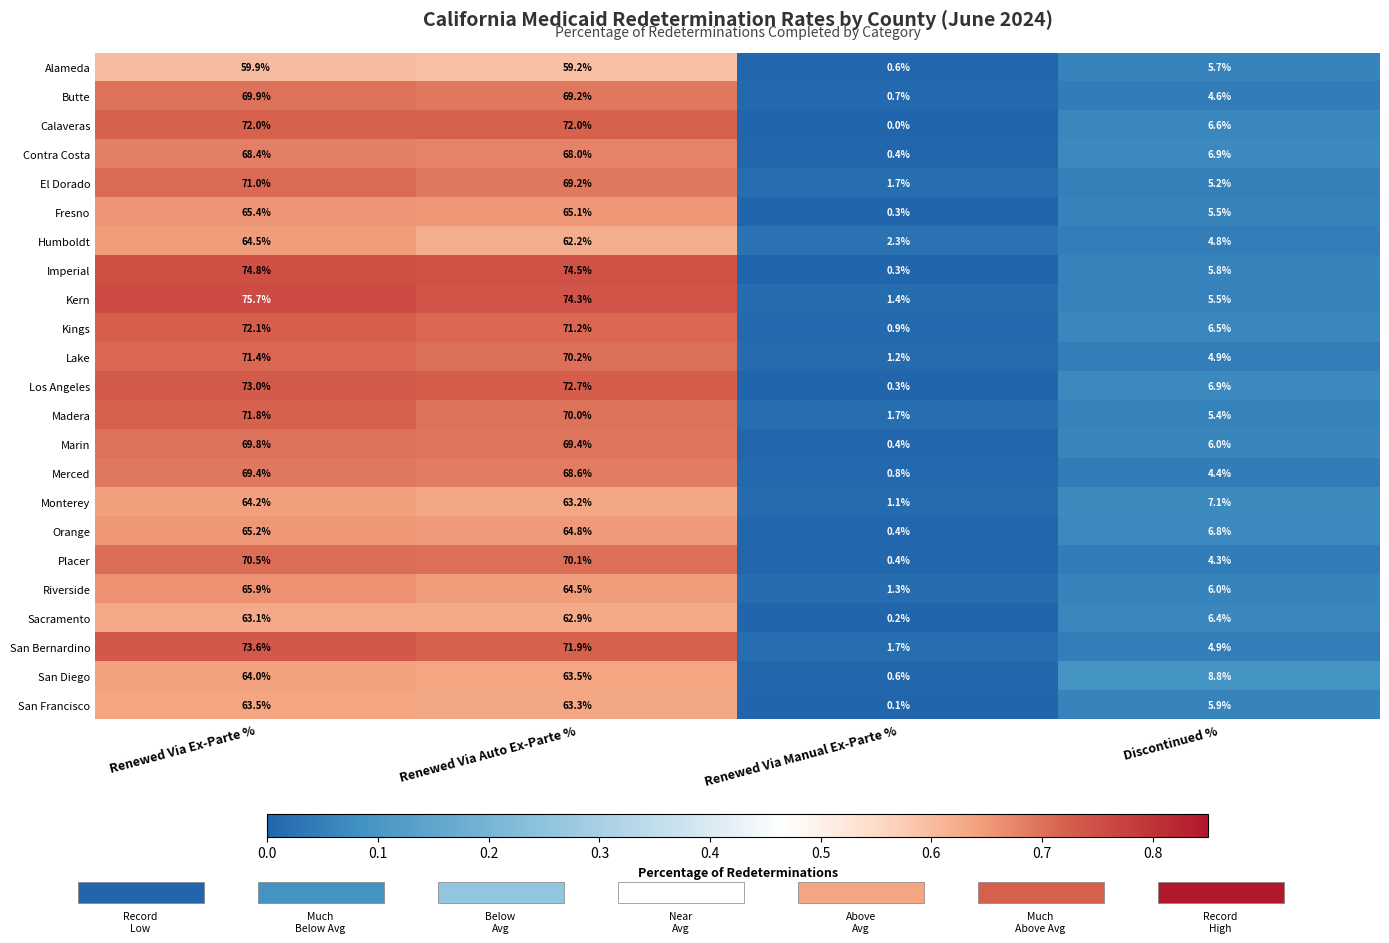

What is the difference between the Imperial values at Renewed Via Auto Ex-Parte % and Renewed Via Ex-Parte %?

0.3